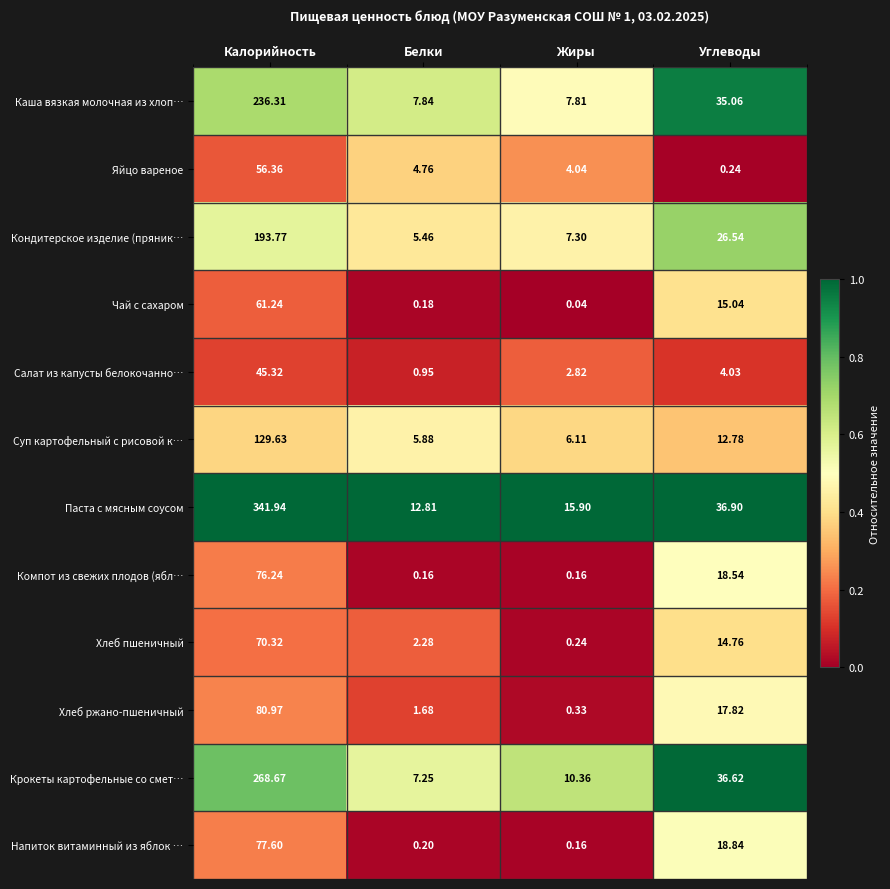

At which label does Суп картофельный с рисовой к… reach its minimum?

Белки